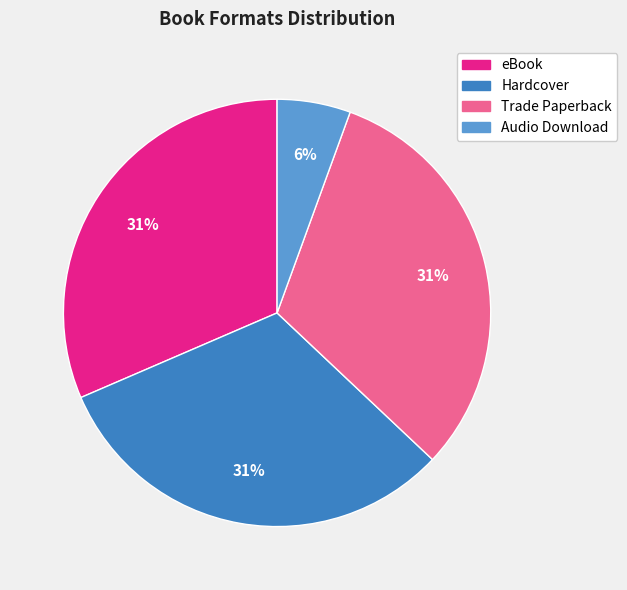

To the nearest percent, what portion does eBook represent?

31%